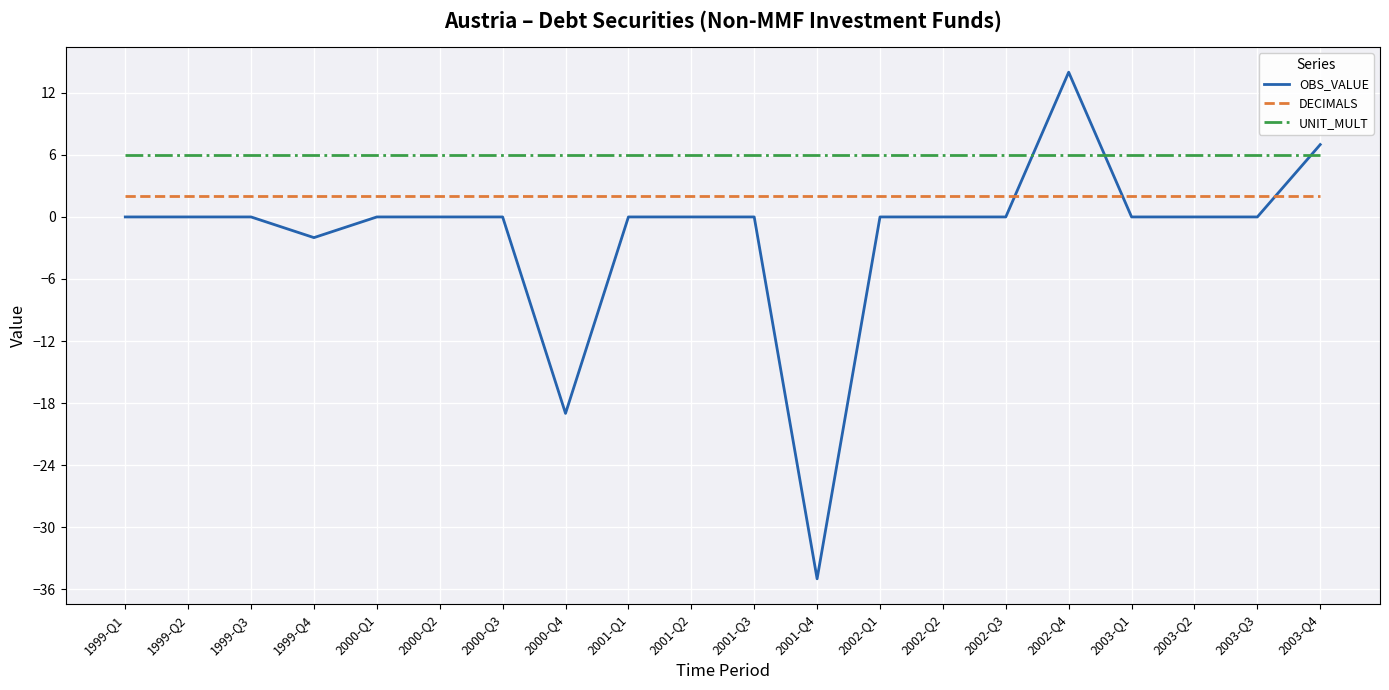

At which label does OBS_VALUE reach its minimum?

2001-Q4